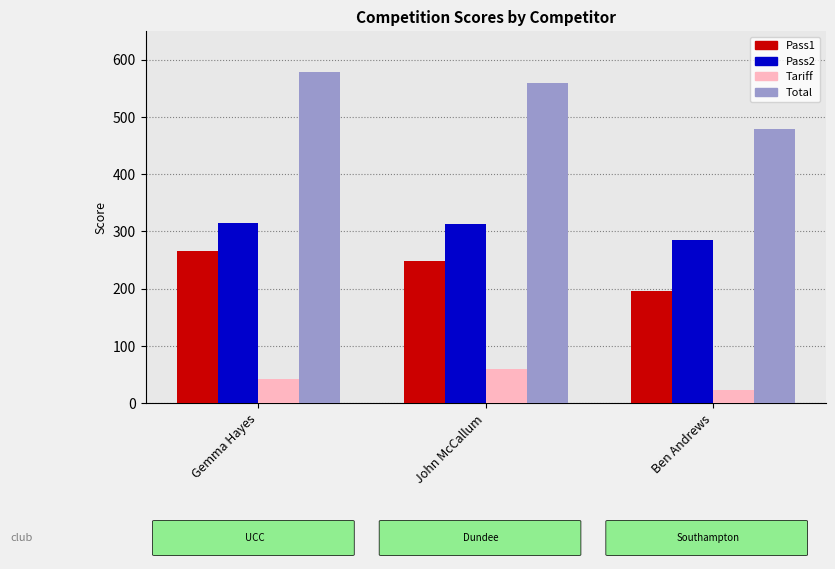

Which label corresponds to the largest value in the chart?

Gemma Hayes